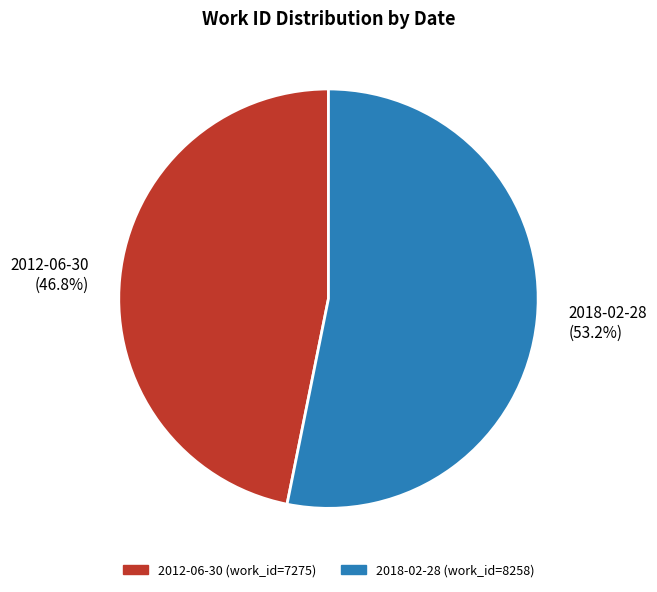

What percentage do 2012-06-30 and 2018-02-28 together represent?

100.0%